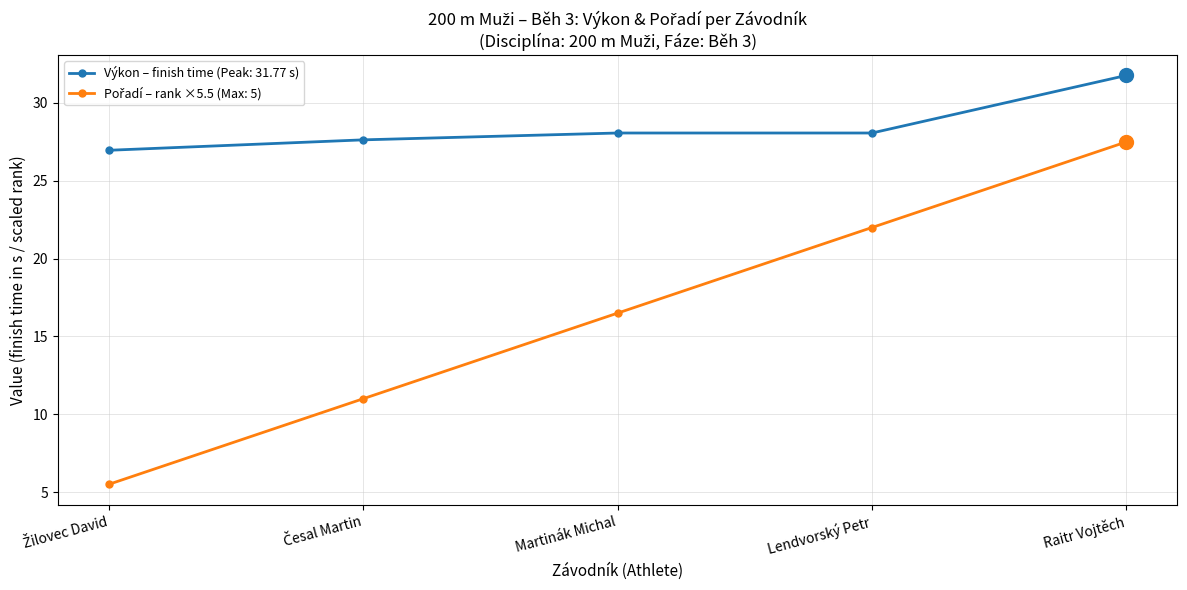

What is the spread (max minus min) of values at Martinák Michal?

11.6